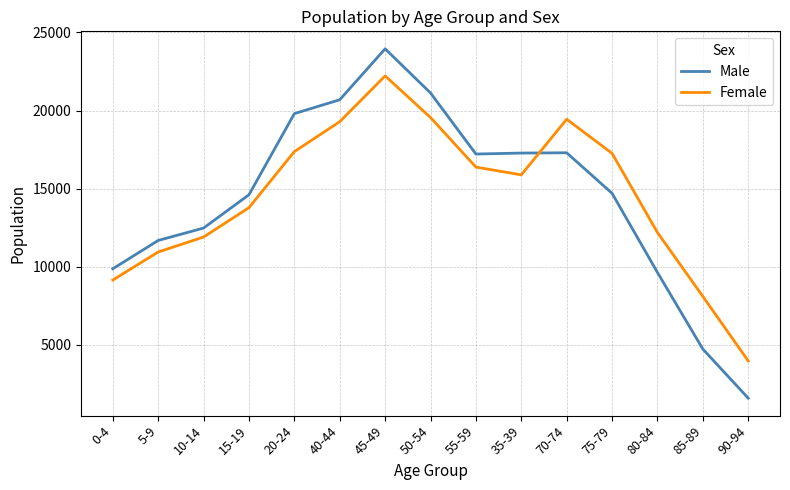

Where is Female nearest to the value 13096?

15-19